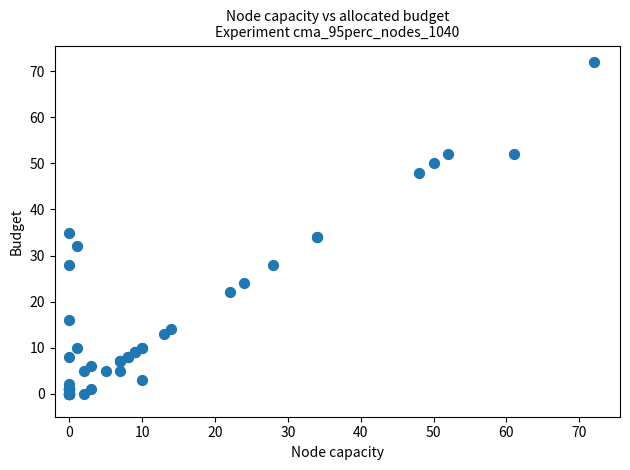

What Y value in the scatter plot is closest to 36?

35